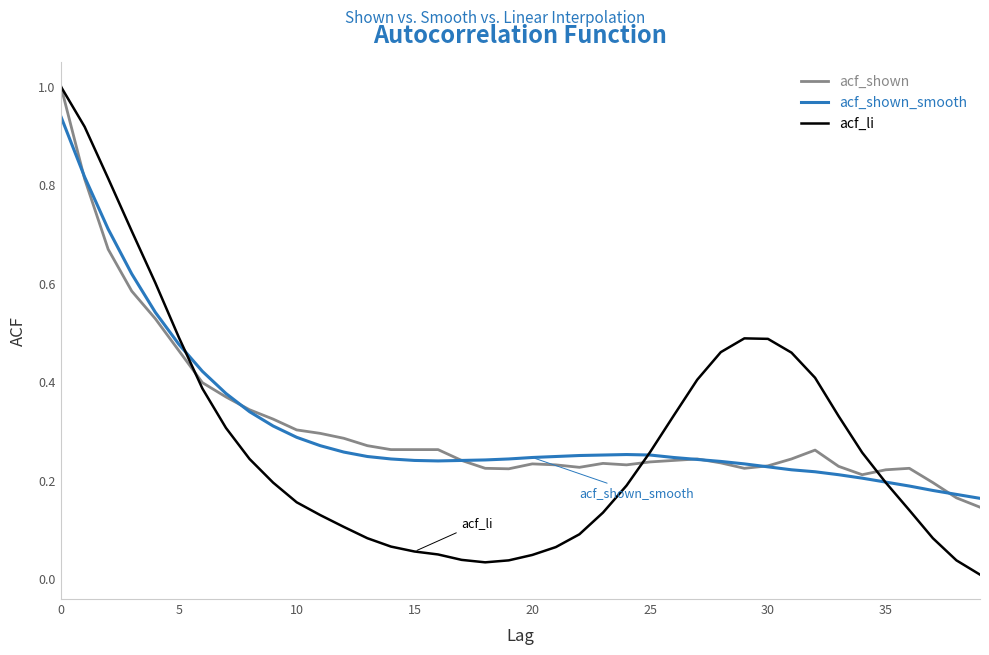

Does the chart have visible grid lines?

No